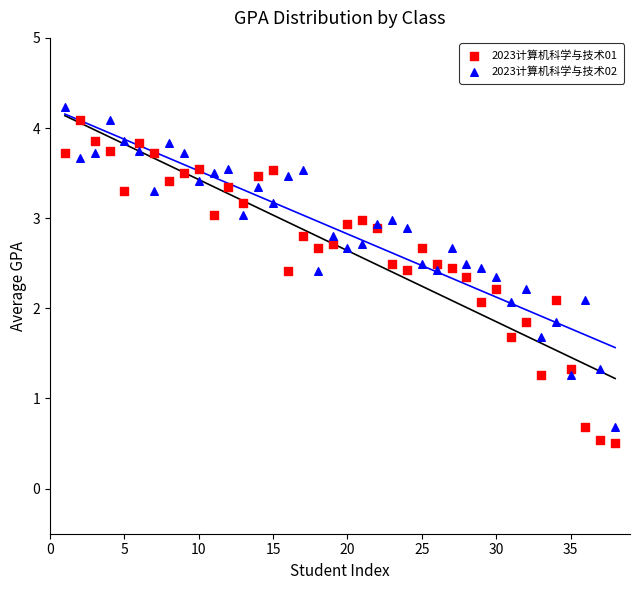

What is the X range (max minus min) for the scatter plot?

37.0